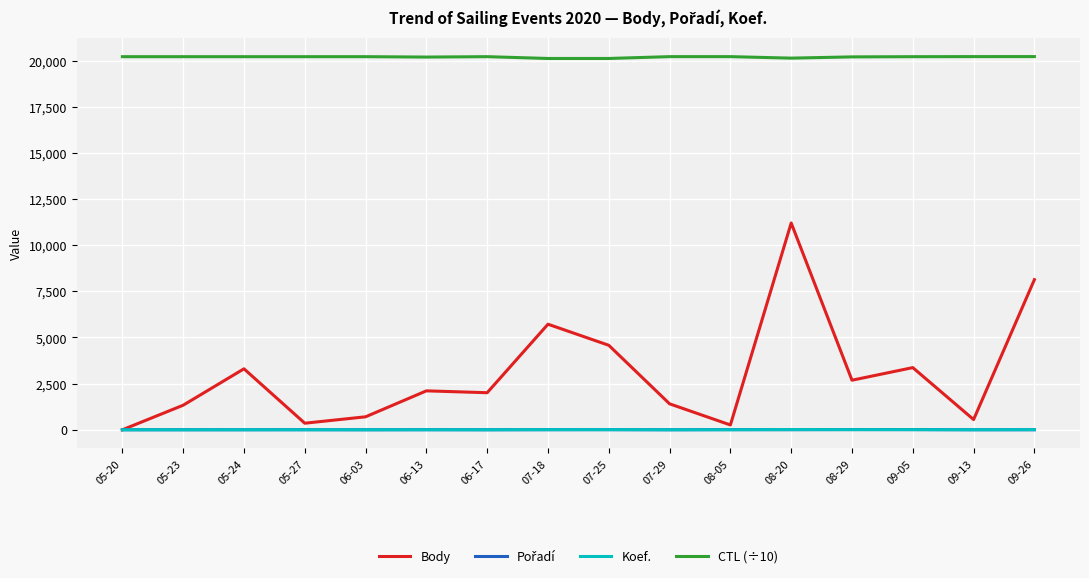

What is the greatest value displayed?

20216.2